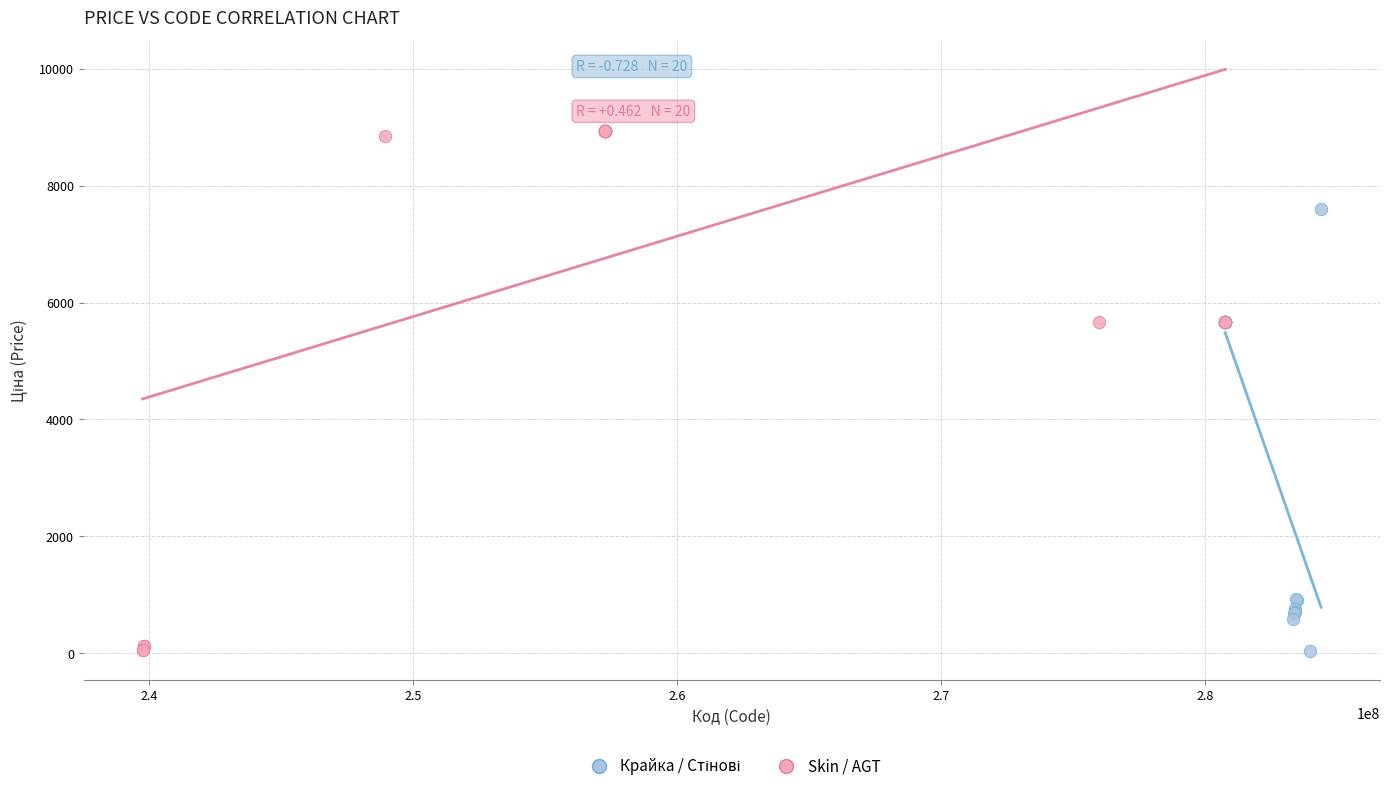

Which series has the widest spread of Y values?

Skin / AGT